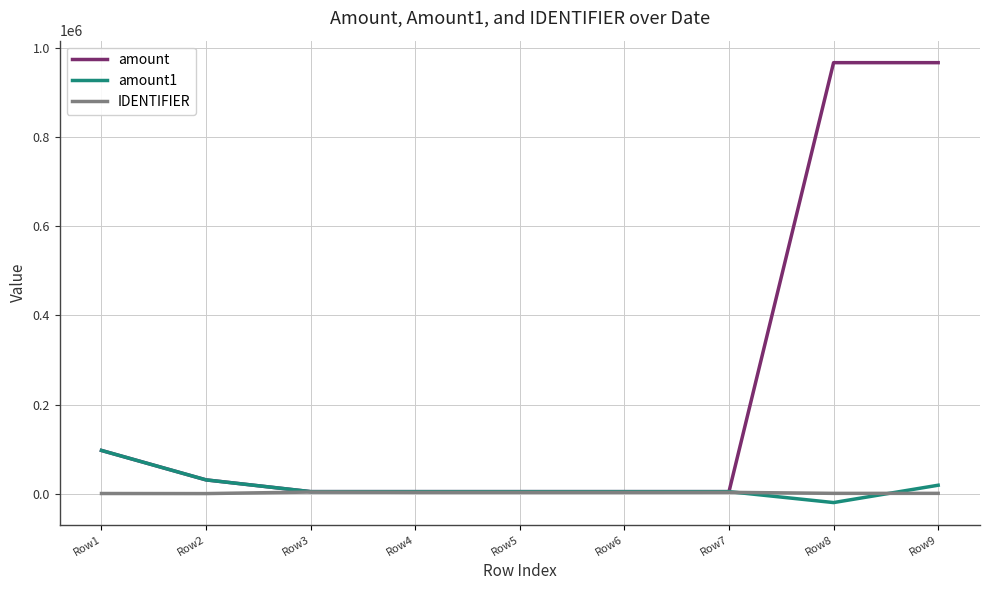

What is the greatest value displayed?

966550